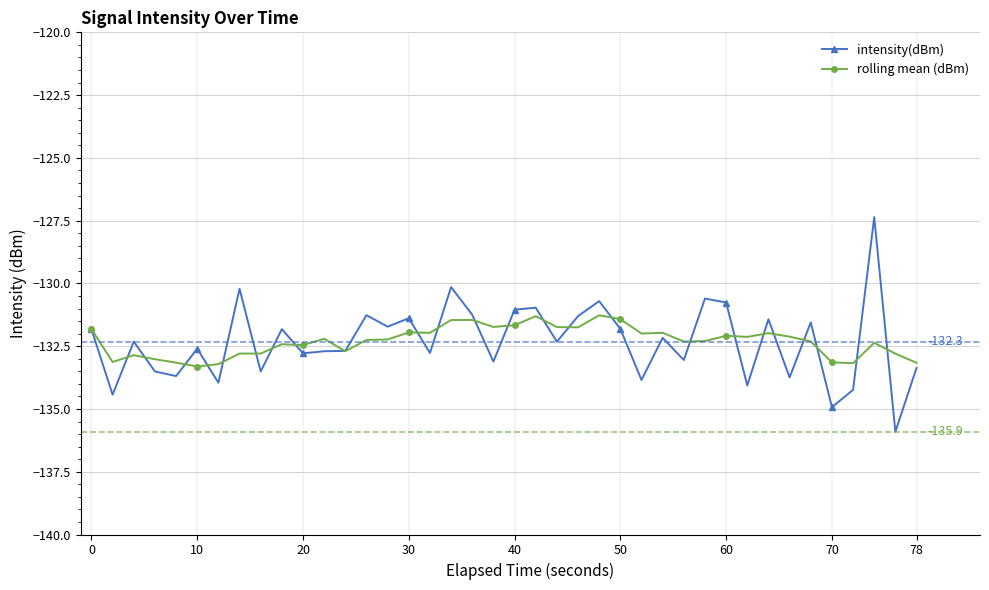

True or false: rolling mean (dBm) and intensity(dBm) intersect in this chart.

True